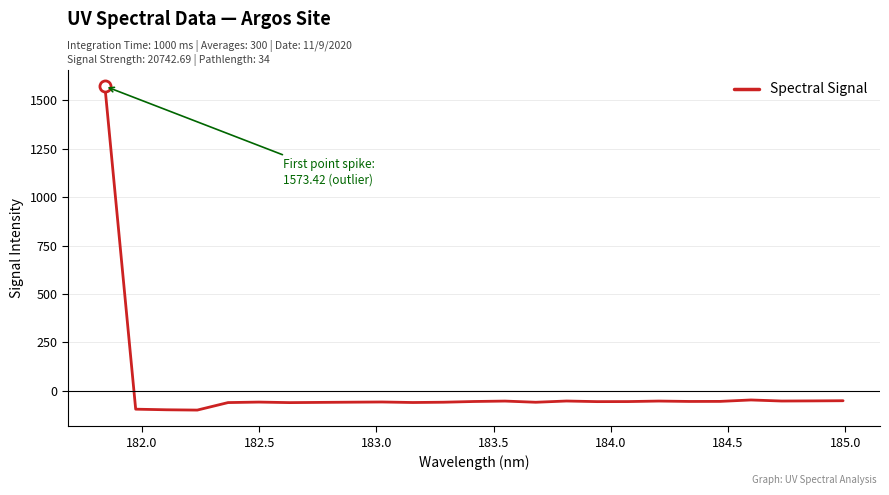

What is the difference between the maximum and minimum values?

1673.5